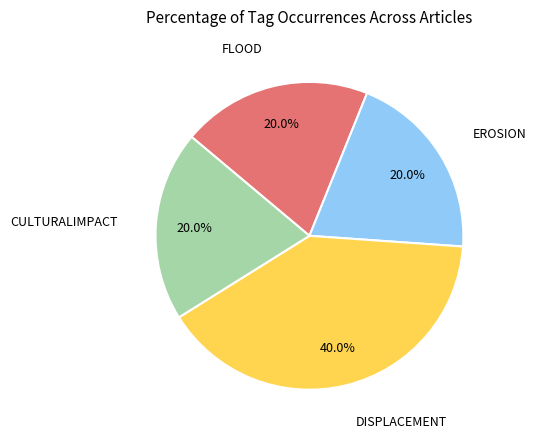

Does any single category account for the majority?

No